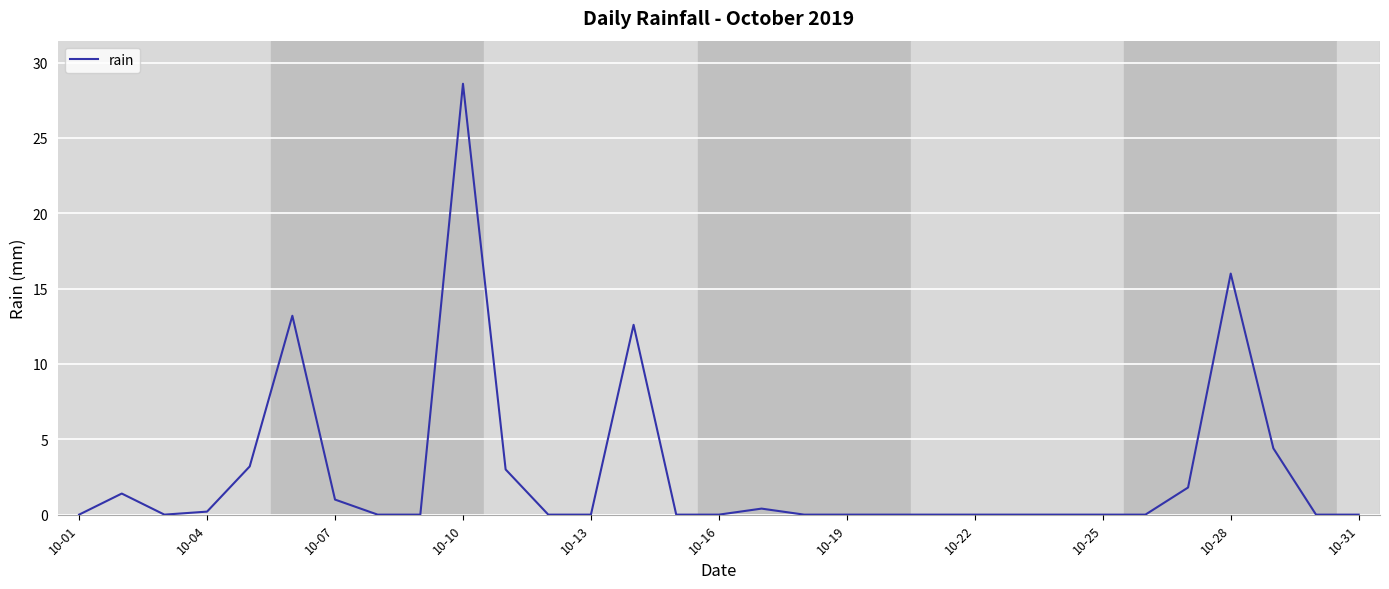

What is the maximum value shown in the chart?

28.6